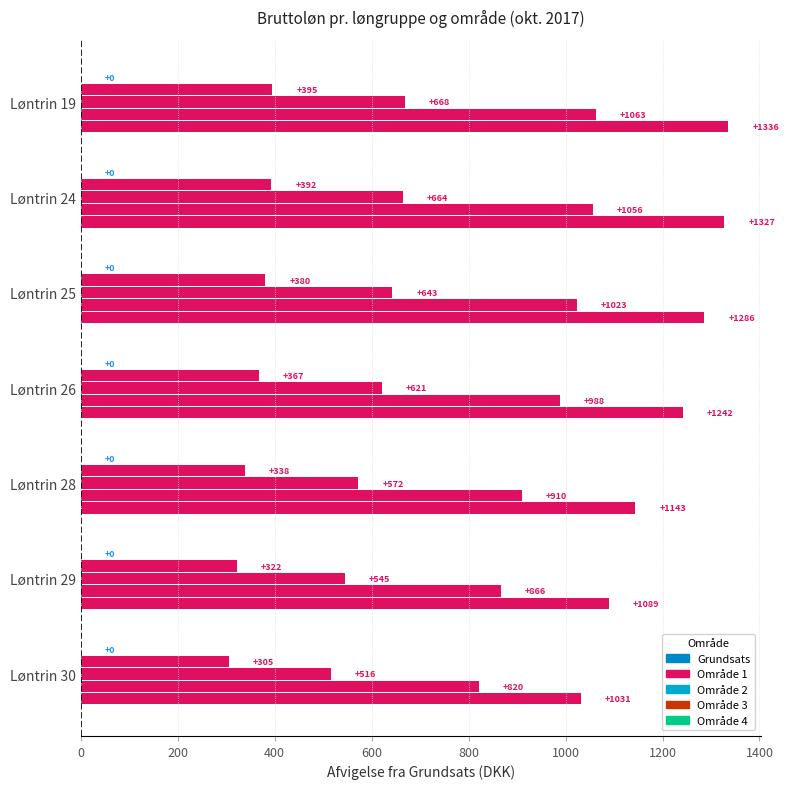

How many values in the Område 3 series are below 987?

3